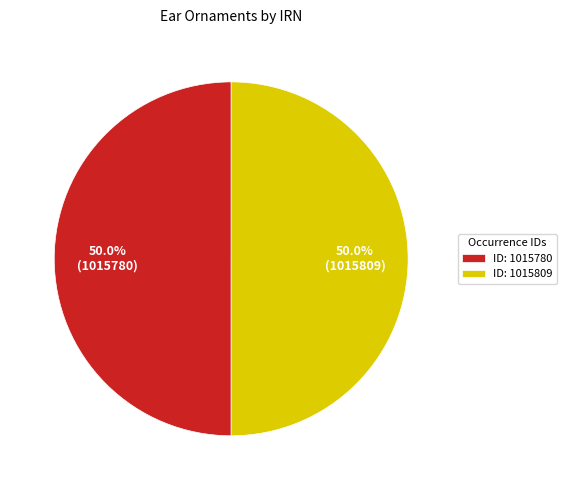

Count the number of slices in the pie.

2